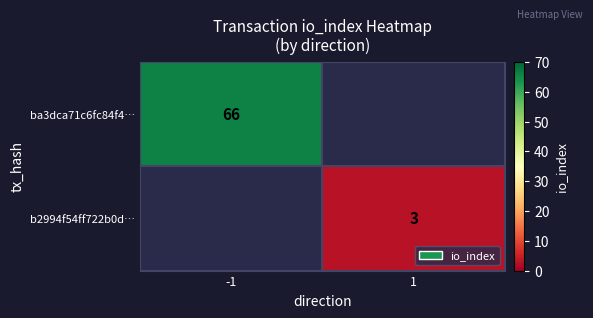

Which category has the highest value across all series?

-1